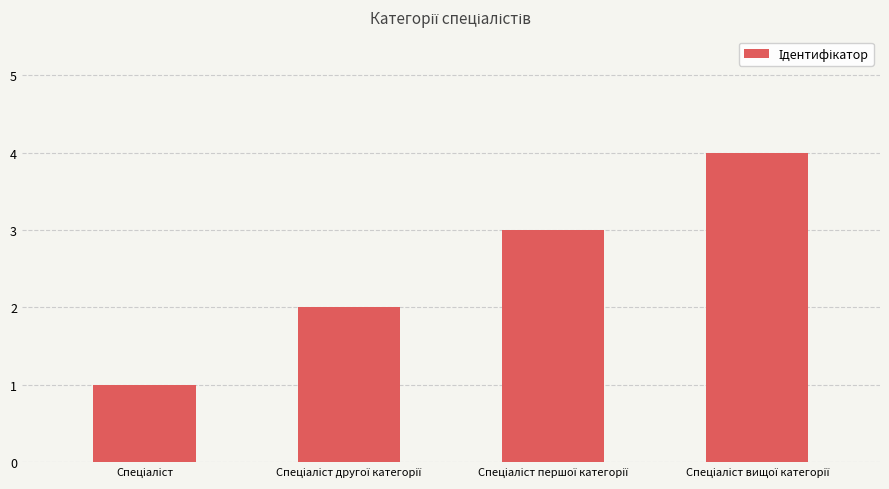

How many values are between 2 and 4?

3